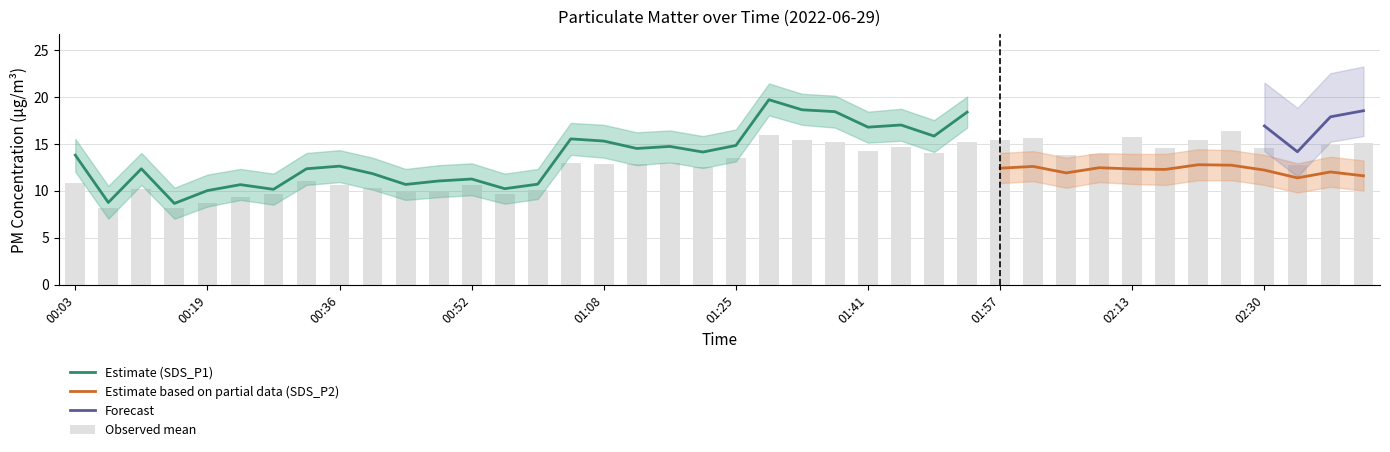

The value of SDS_P2_upper at 02:42 is 13.6. True or false?

True